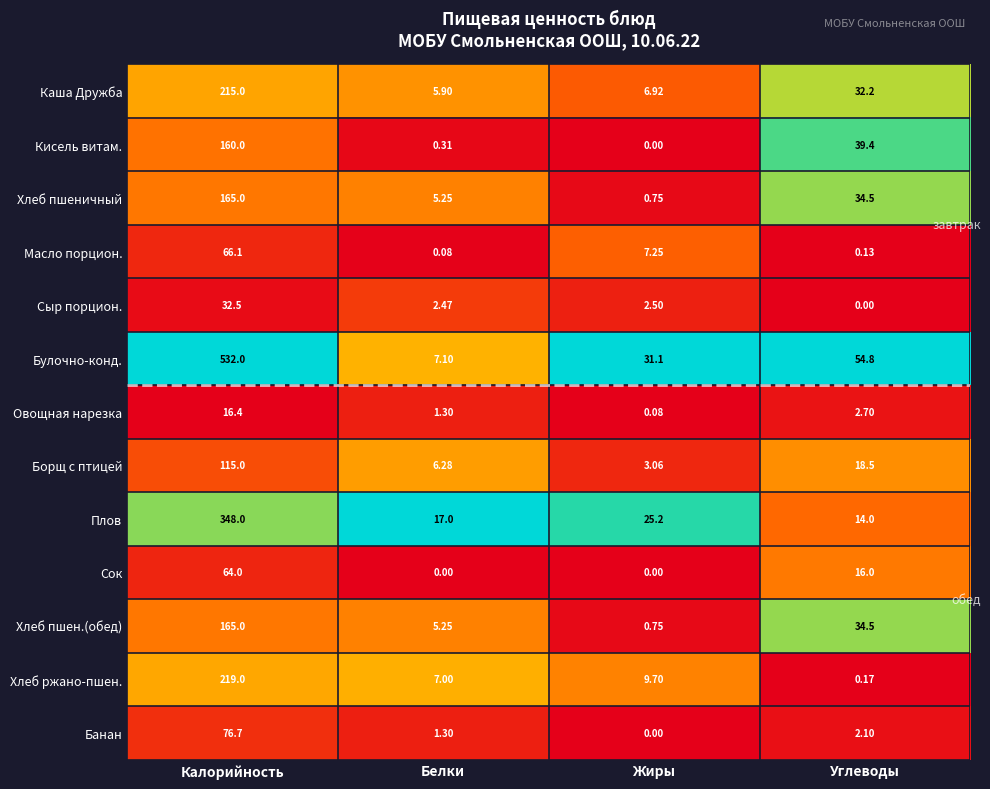

At which category is the sum across all series the highest?

Калорийность